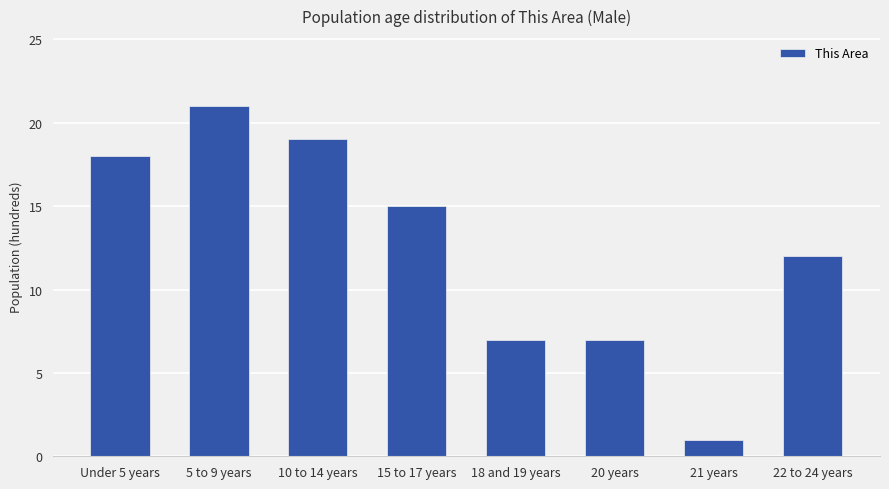

What is the label of the 2nd bar from the left?

5 to 9 years